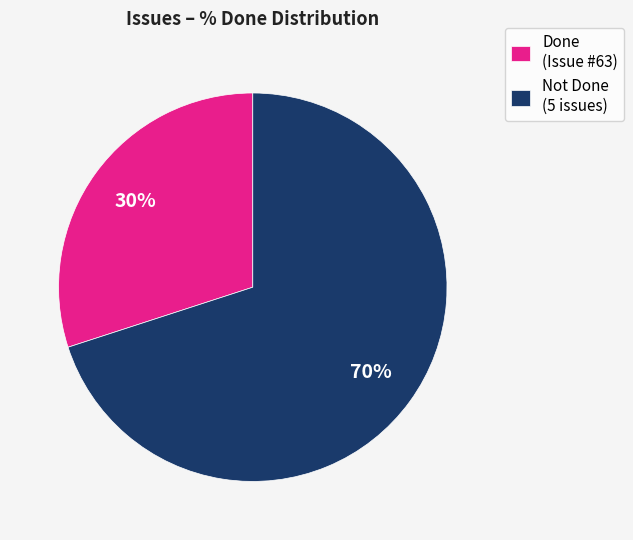

Approximately how many times larger is the value at Not Done (5 issues) compared to Done (Issue #63)?

2.3